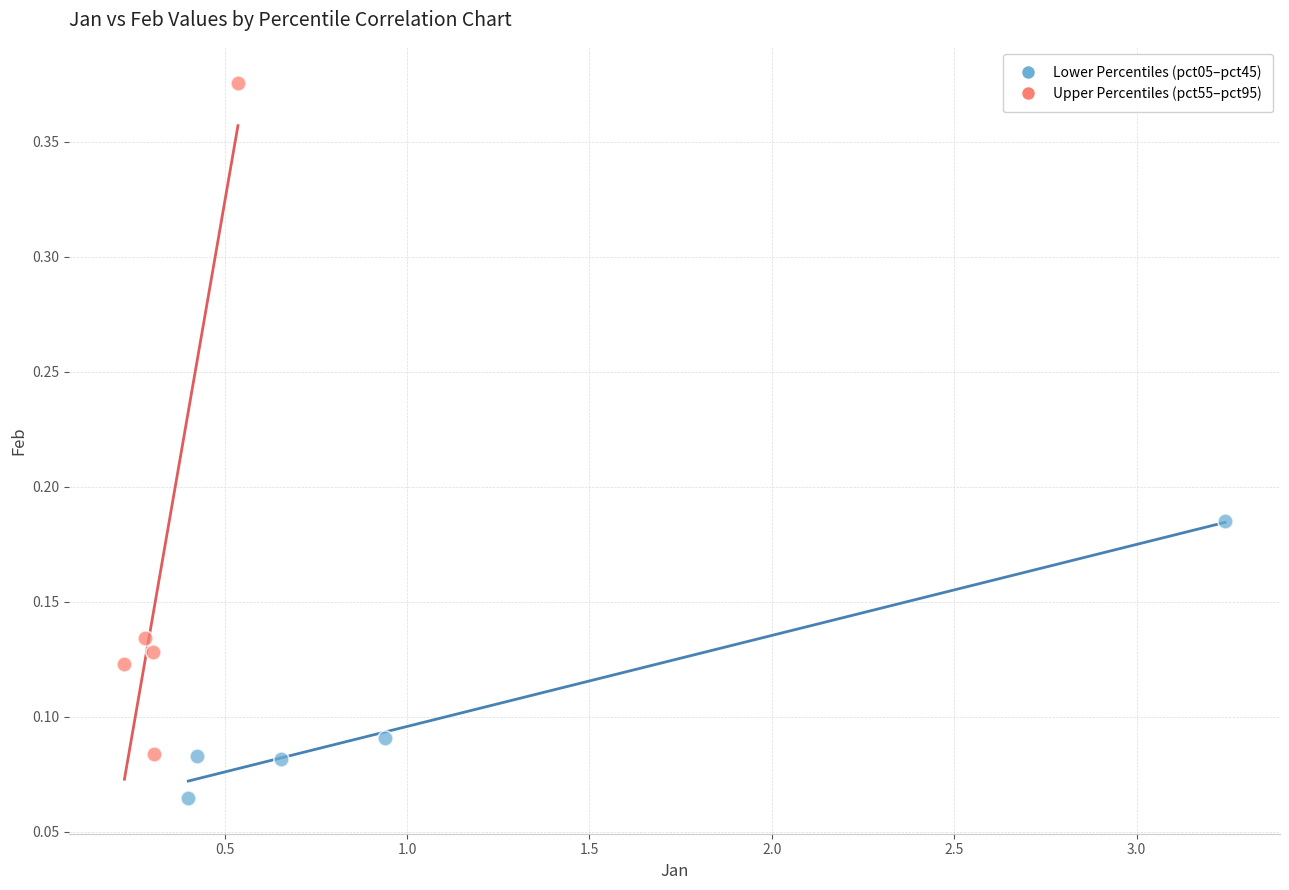

What are all the series names shown in the legend?

Lower Percentiles (pct05–pct45), Upper Percentiles (pct55–pct95)